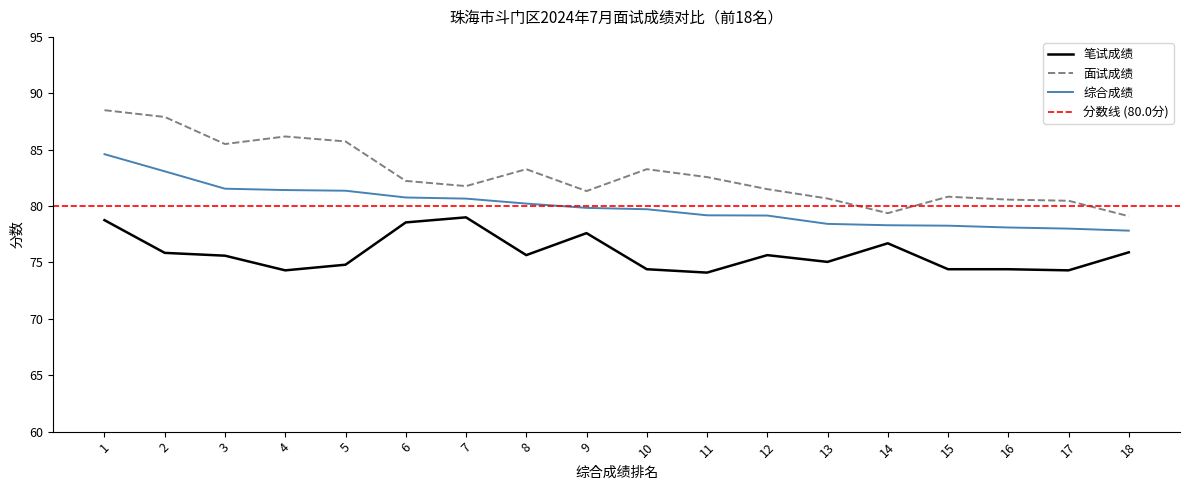

What is the spread (max minus min) of values at 13?

5.6